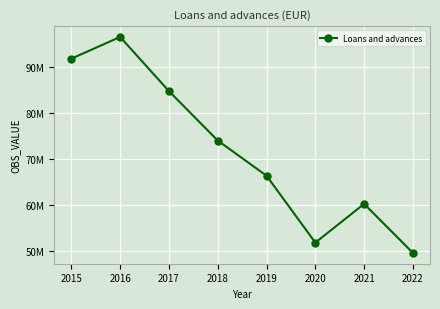

Rank the categories by value from lowest to highest.

2022, 2020, 2021, 2019, 2018, 2017, 2015, 2016